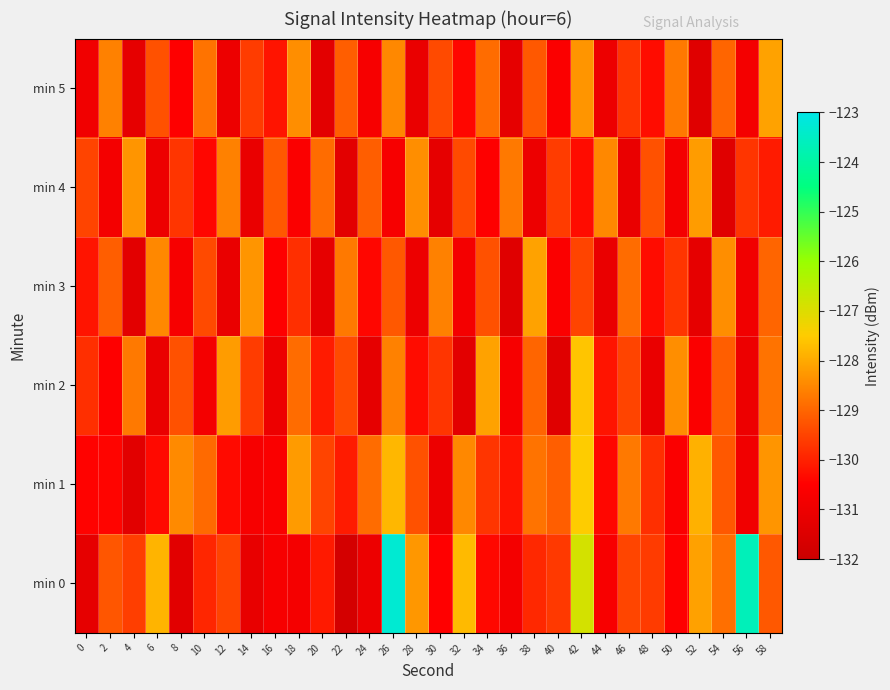

Reading left to right, transcribe all the data shown in this chart.

min 0: 0=-131.2	2=-129.2	4=-129.6	6=-127.8	8=-131.3	10=-129.9	12=-129.5	14=-131.2	16=-130.7	18=-130.8	20=-130.1	22=-131.7	24=-131.0	26=-123.3	28=-128.3	30=-130.5	32=-127.8	34=-130.4	36=-130.8	38=-129.9	40=-129.6	42=-126.9	44=-130.7	46=-129.5	48=-129.6	50=-130.5	52=-128.1	54=-128.9	56=-123.7	58=-129.2
min 1: 0=-130.5	2=-130.4	4=-131.3	6=-130.4	8=-128.5	10=-128.9	12=-130.3	14=-130.7	16=-130.6	18=-128.2	20=-129.5	22=-130.1	24=-128.9	26=-127.8	28=-129.3	30=-131.0	32=-128.5	34=-129.7	36=-130.2	38=-128.8	40=-129.1	42=-127.5	44=-130.4	46=-128.7	48=-129.8	50=-130.6	52=-127.9	54=-129.2	56=-130.9	58=-128.3
min 2: 0=-129.8	2=-130.5	4=-128.7	6=-131.1	8=-129.3	10=-130.8	12=-128.2	14=-129.6	16=-131.0	18=-128.9	20=-130.1	22=-129.4	24=-131.2	26=-128.6	28=-130.3	30=-129.7	32=-131.3	34=-128.1	36=-130.7	38=-129.0	40=-131.4	42=-127.6	44=-130.2	46=-129.5	48=-131.1	50=-128.4	52=-130.6	54=-129.1	56=-131.0	58=-128.8
min 3: 0=-130.2	2=-129.1	4=-131.3	6=-128.5	8=-130.7	10=-129.4	12=-131.1	14=-128.3	16=-130.5	18=-129.8	20=-131.2	22=-128.7	24=-130.4	26=-129.2	28=-131.0	30=-128.6	32=-130.8	34=-129.3	36=-131.4	38=-128.1	40=-130.6	42=-129.5	44=-131.1	46=-128.9	48=-130.3	50=-129.7	52=-131.2	54=-128.4	56=-130.9	58=-129.0
min 4: 0=-129.5	2=-130.8	4=-128.3	6=-131.0	8=-129.7	10=-130.4	12=-128.6	14=-131.1	16=-129.2	18=-130.6	20=-128.9	22=-131.3	24=-129.1	26=-130.7	28=-128.4	30=-131.2	32=-129.4	34=-130.5	36=-128.7	38=-131.0	40=-129.6	42=-130.3	44=-128.5	46=-131.1	48=-129.3	50=-130.8	52=-128.2	54=-131.4	56=-129.7	58=-130.1
min 5: 0=-130.9	2=-128.6	4=-131.2	6=-129.3	8=-130.5	10=-128.8	12=-131.0	14=-129.6	16=-130.2	18=-128.4	20=-131.3	22=-129.1	24=-130.7	26=-128.5	28=-131.1	30=-129.4	32=-130.4	34=-128.9	36=-131.2	38=-129.2	40=-130.6	42=-128.3	44=-131.0	46=-129.7	48=-130.3	50=-128.7	52=-131.4	54=-129.0	56=-130.8	58=-128.1